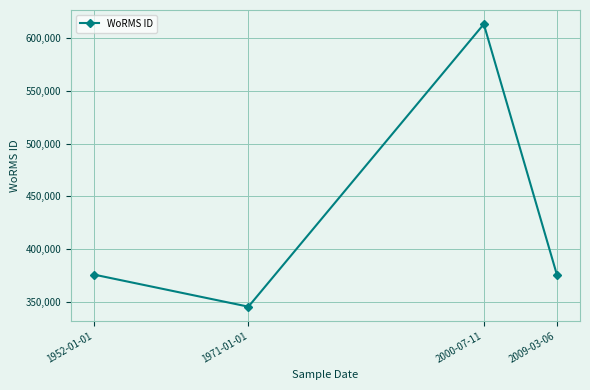

Read the value at 2009-03-06.

375856